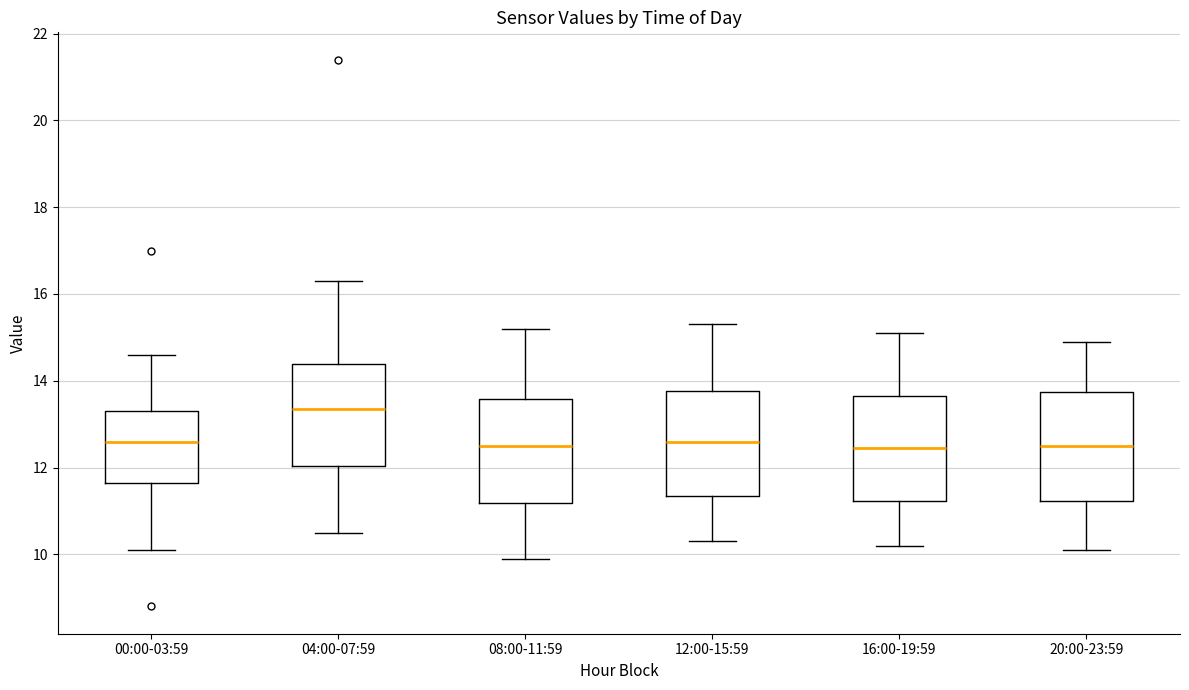

Reading left to right, read every box against the y-axis: the position of its median line, the range the box covers, and the ends of its whiskers. The values are not printed on the chart, so give them approximately, as read against the axis.

00:00-03:59: median 12.6, box 11.6 to 13.4, whiskers 10.2 to 14.6
04:00-07:59: median 13.4, box 12.0 to 14.4, whiskers 10.6 to 16.4
08:00-11:59: median 12.6, box 11.2 to 13.6, whiskers 10.0 to 15.2
12:00-15:59: median 12.6, box 11.4 to 13.8, whiskers 10.4 to 15.4
16:00-19:59: median 12.4, box 11.2 to 13.6, whiskers 10.2 to 15.2
20:00-23:59: median 12.6, box 11.2 to 13.8, whiskers 10.2 to 15.0